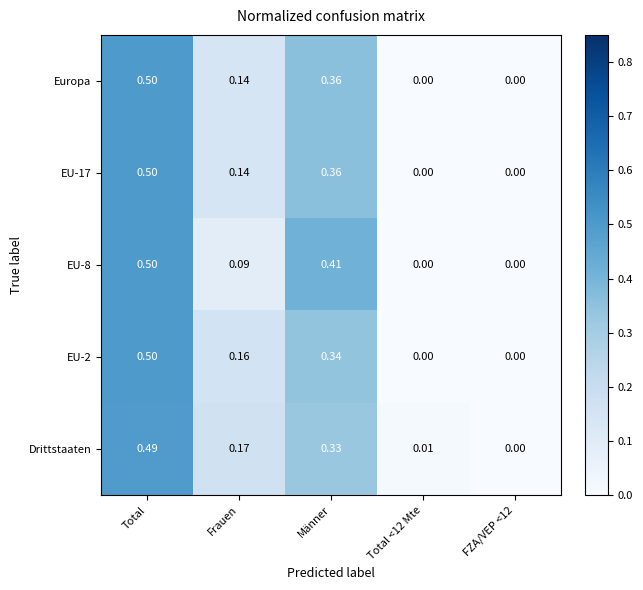

At which category does the chart reach its peak across all series?

Total